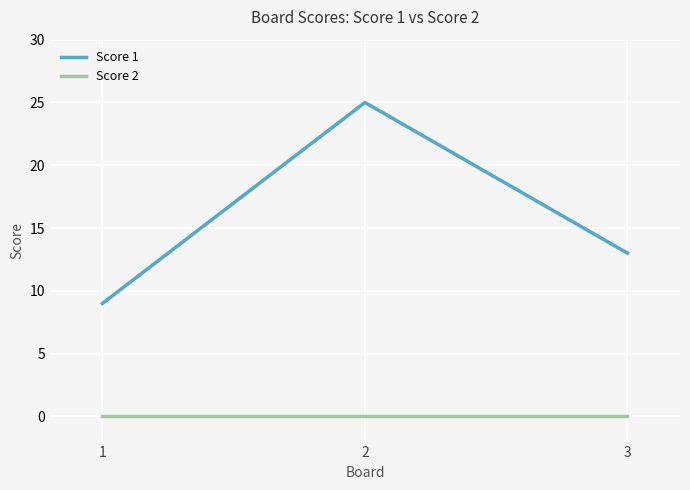

Reading right to left, transcribe all the data shown in this chart.

Score 1: 13	25	9
Score 2: 0	0	0